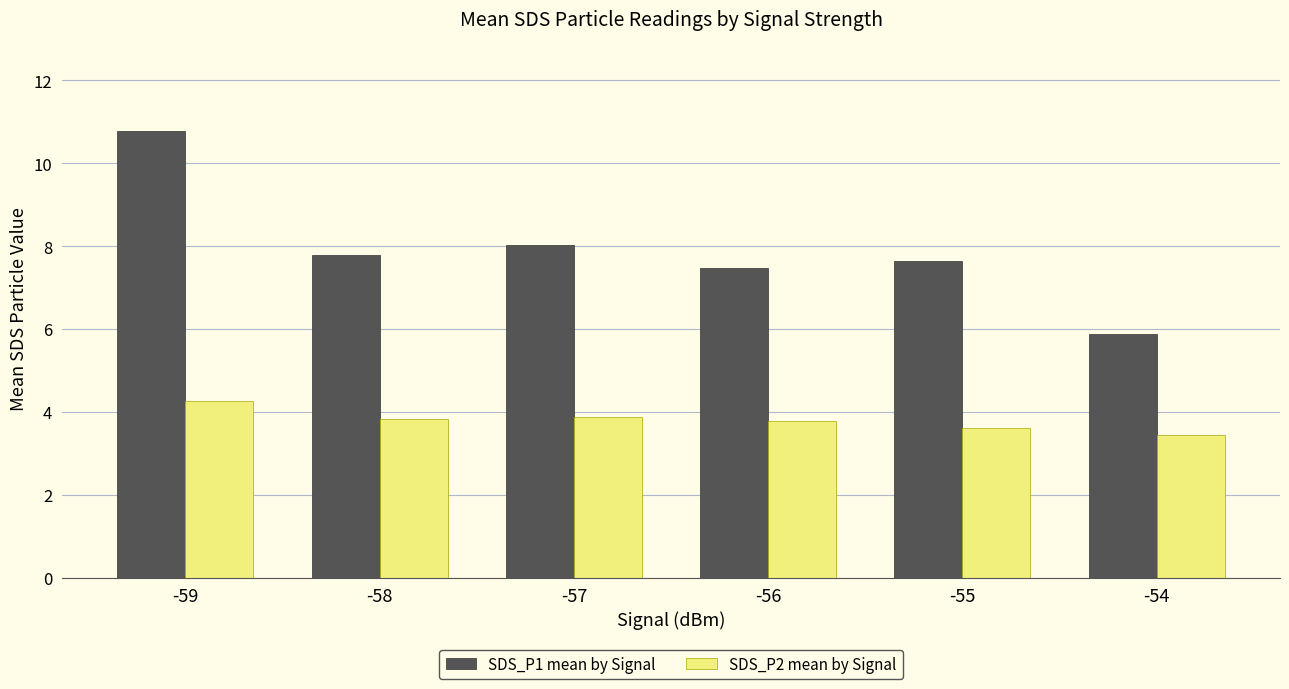

At which category is the sum across all series the highest?

-59